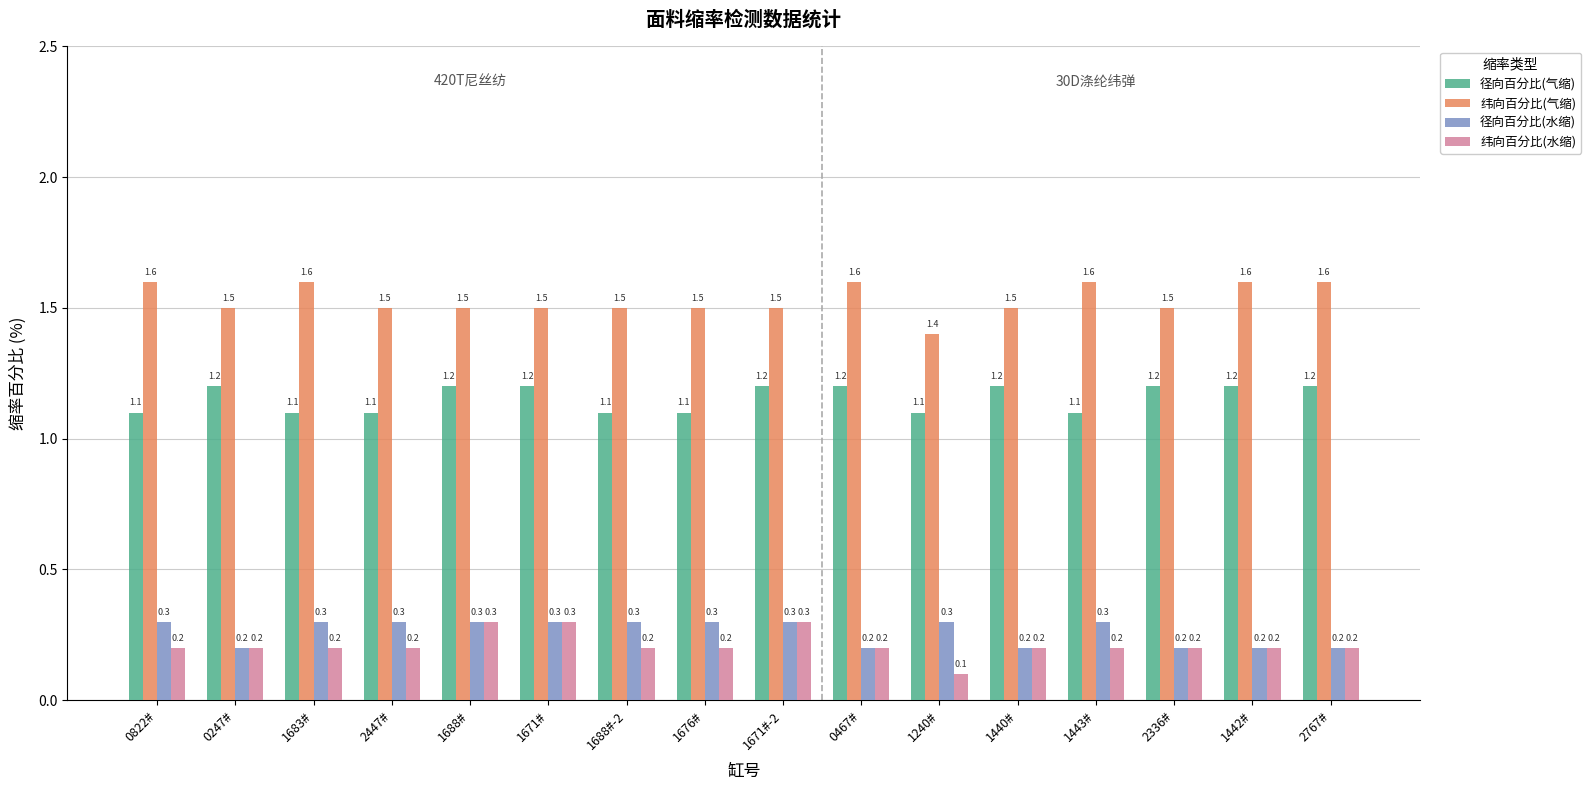

The 径向百分比(气缩) series shows 1.2 at 1671#-2. True or false?

True